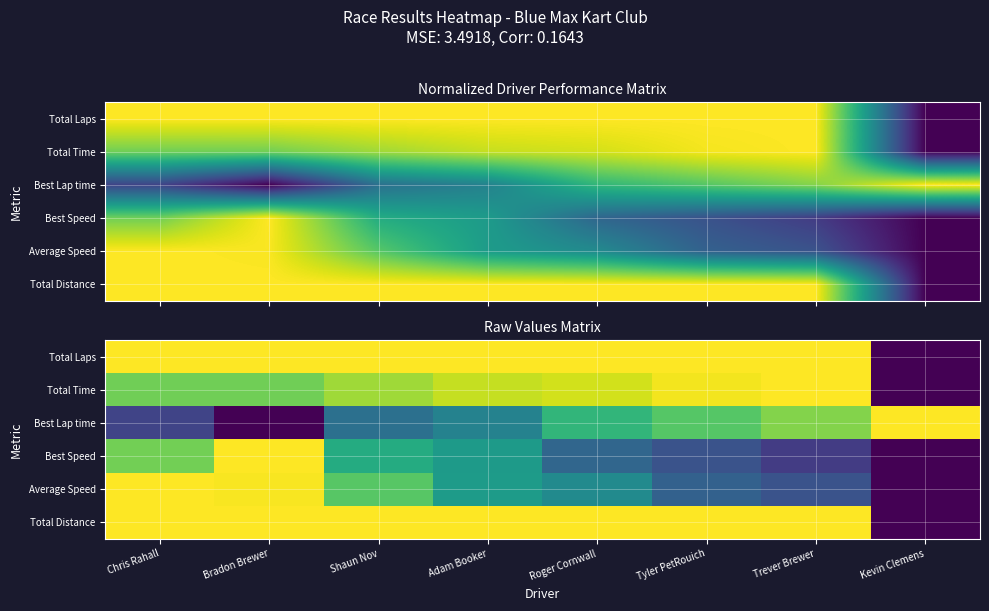

True or false: Average Speed has a value of 0.6 at Chris Rahall.

False